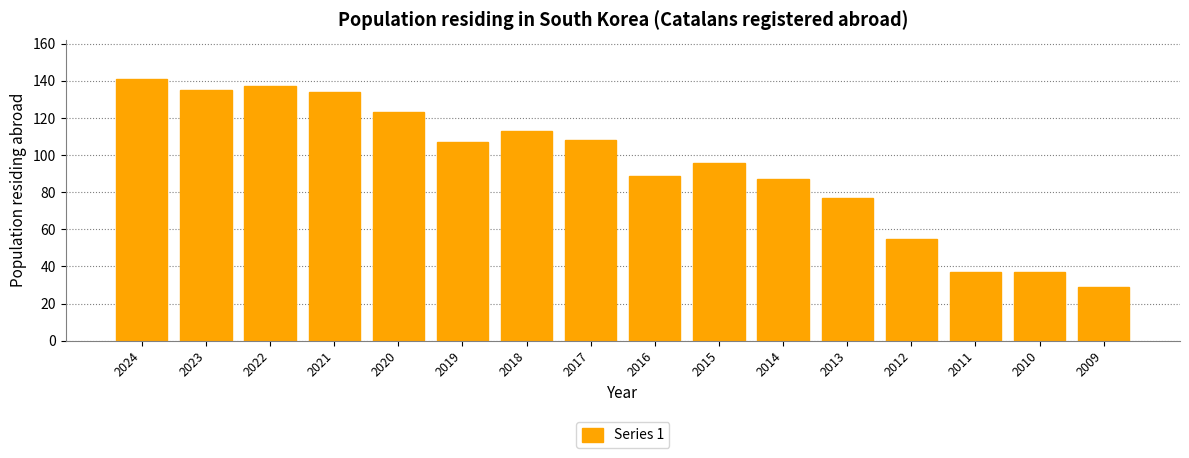

Reading left to right, extract all data points from this chart.

141	135	137	134	123	107	113	108	89	96	87	77	55	37	37	29